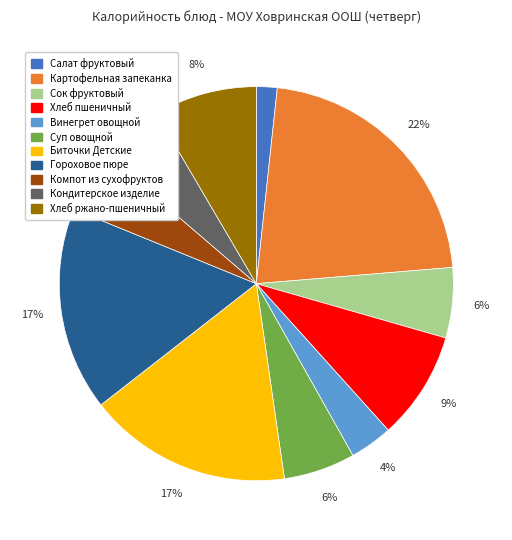

Is there any slice that represents more than half of the pie?

No